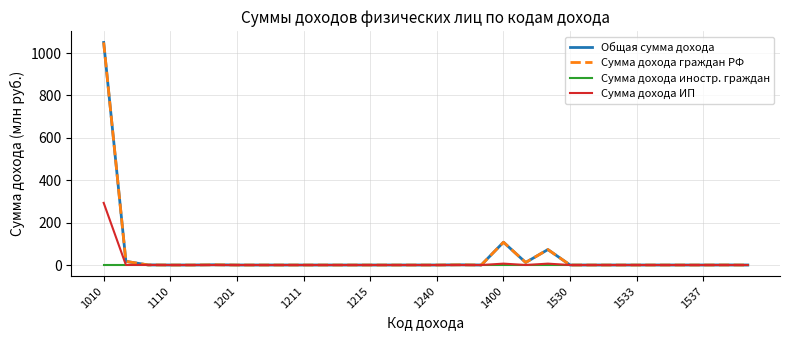

Reading left to right, list all the values displayed in this chart.

Общая сумма дохода: 1050.3	17.3	0.4	0.0	0.0	1.1	0.0	0.0	0.0	0.0	0.0	0.0	0.0	0.0	0.0	0.0	0.9	0.0	107.6	12.0	72.9	0.0	0.0	0.0	0.0	0.0	0.0	0.0	0.2	0.0
Сумма дохода граждан РФ: 1050.3	17.3	0.4	0.0	0.0	1.1	0.0	0.0	0.0	0.0	0.0	0.0	0.0	0.0	0.0	0.0	0.9	0.0	107.6	12.0	72.9	0.0	0.0	0.0	0.0	0.0	0.0	0.0	0.2	0.0
Сумма дохода иностр. граждан: 0.0	0.0	0.0	0.0	0.0	0.0	0.0	0.0	0.0	0.0	0.0	0.0	0.0	0.0	0.0	0.0	0.0	0.0	0.0	0.0	0.0	0.0	0.0	0.0	0.0	0.0	0.0	0.0	0.0	0.0
Сумма дохода ИП: 293.3	0.4	0.4	0.0	0.0	0.0	0.0	0.0	0.0	0.0	0.0	0.0	0.0	0.0	0.0	0.0	0.0	0.0	6.6	0.1	6.5	0.0	0.0	0.0	0.0	0.0	0.0	0.0	0.0	0.0